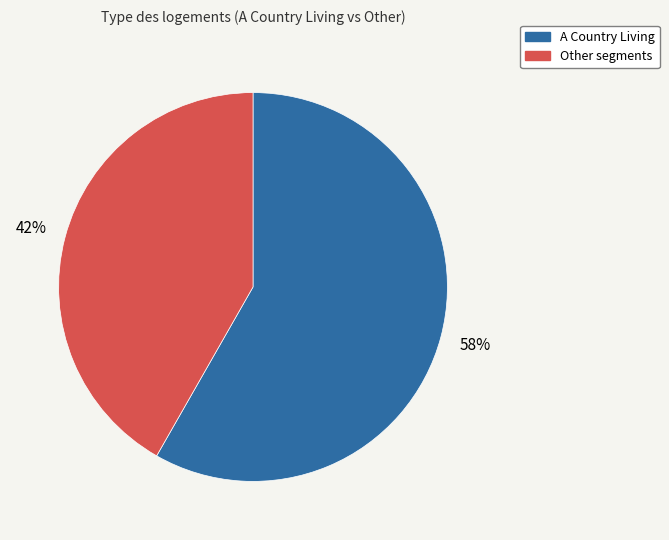

Is there any slice that represents more than half of the pie?

Yes